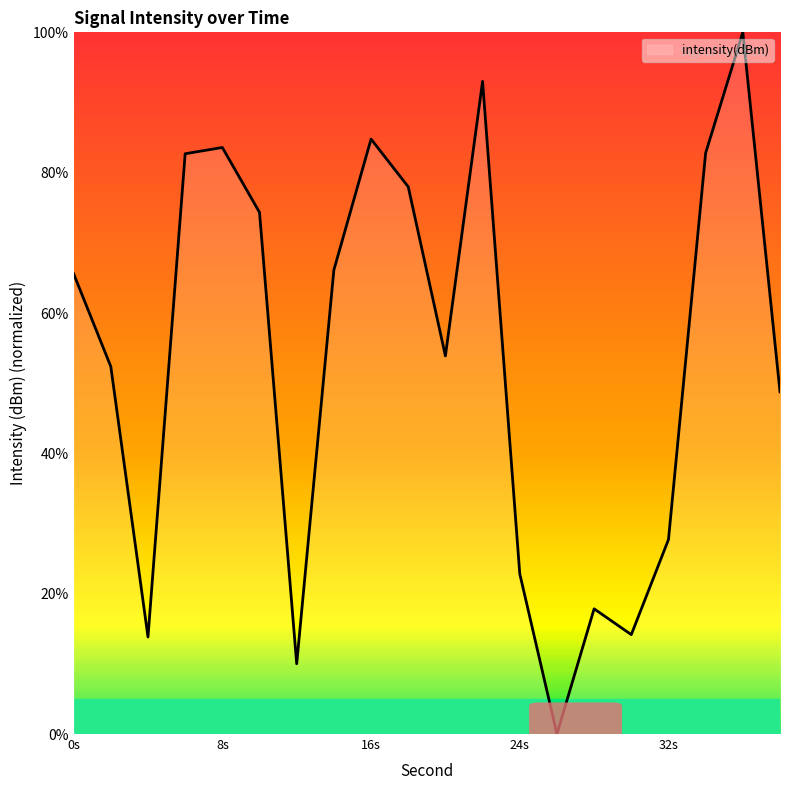

What is the difference between the maximum and minimum values?

100.0